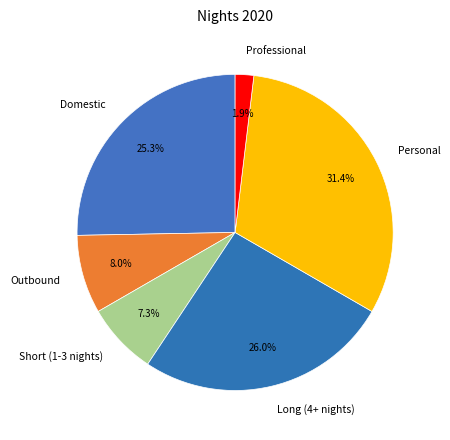

Which slice is the largest?

Personal